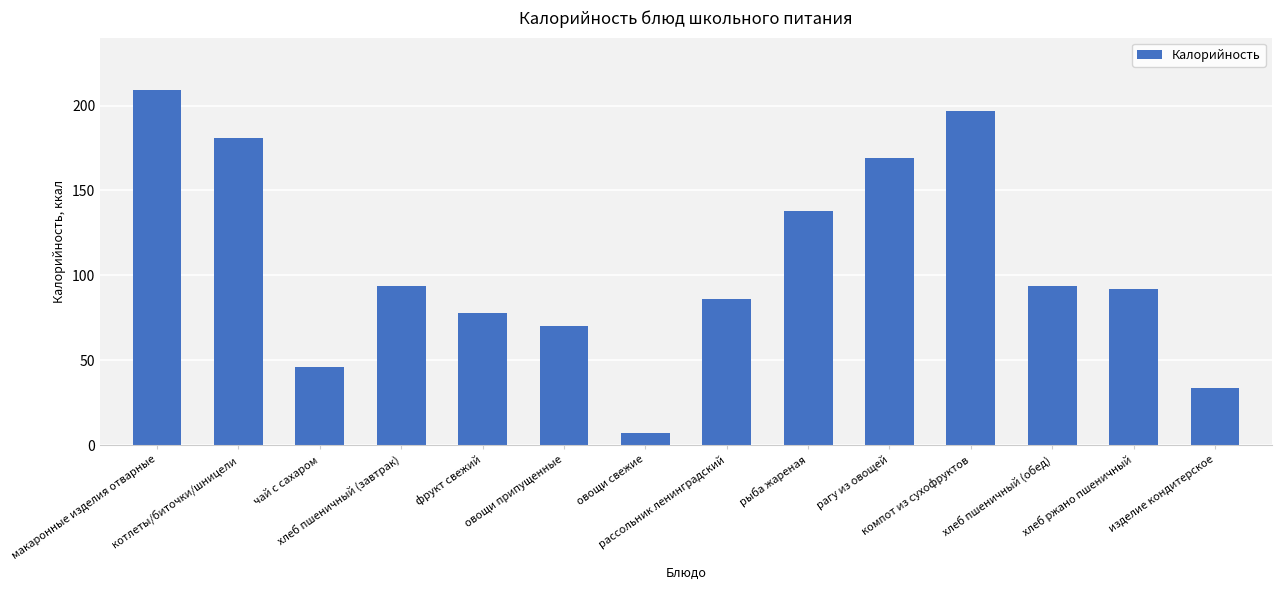

What is the value of the 3rd bar from the left?

46